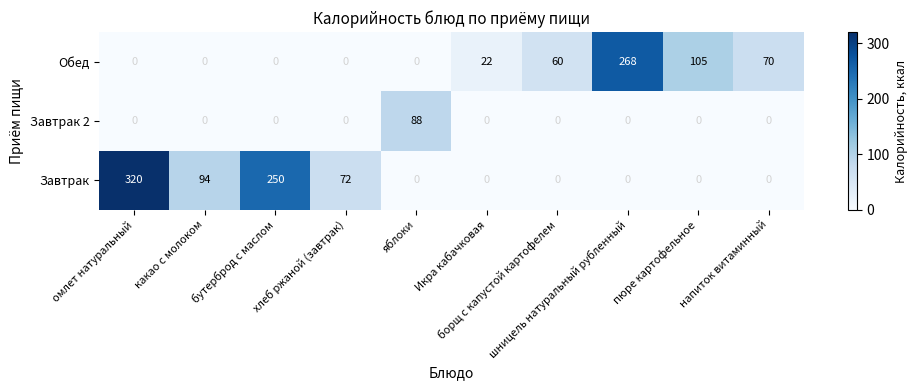

Which series has the largest range (max minus min)?

Завтрак